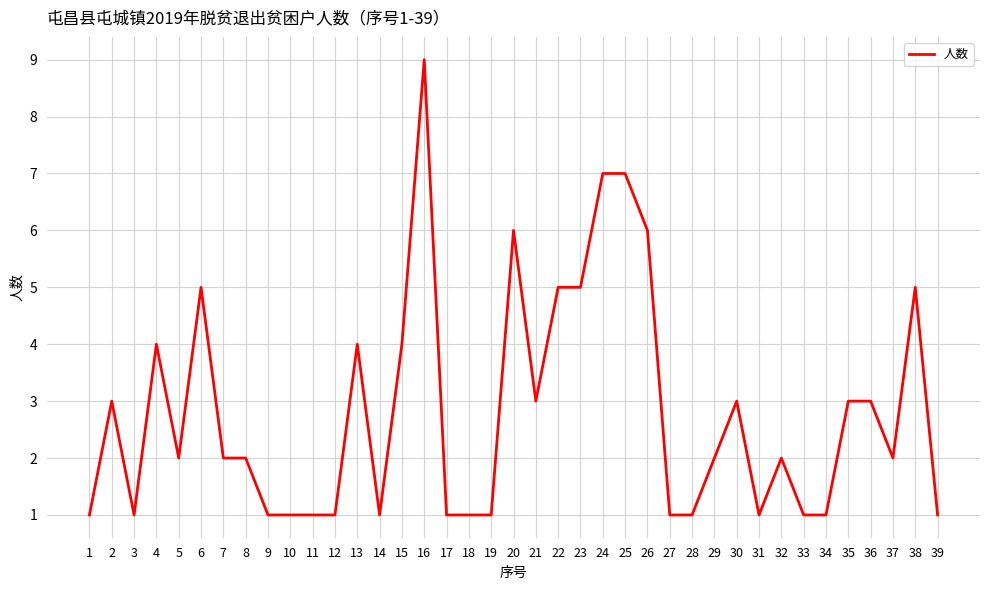

Which category has the highest value across all series?

16